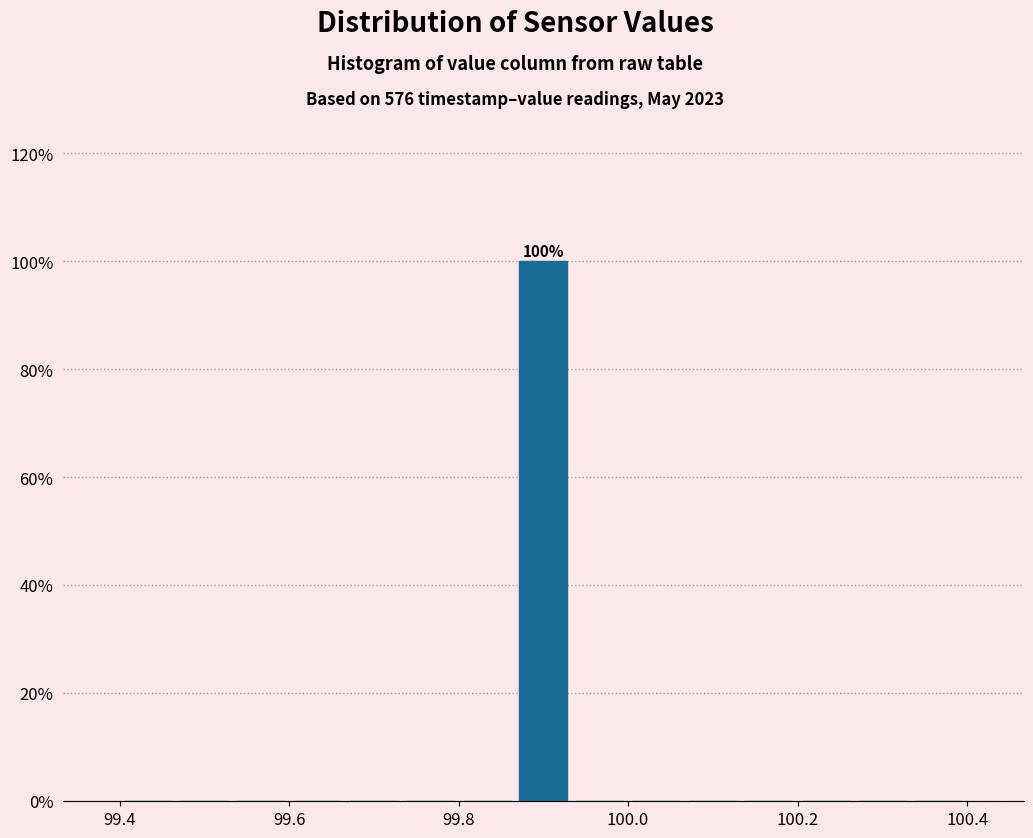

Around what value on the x-axis is the tallest bar? Give the approximate position of its centre, as read against the axis.

99.90